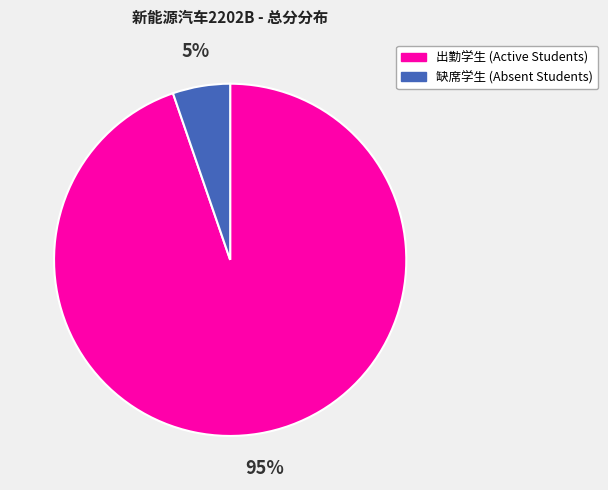

How many segments does this pie chart have?

2